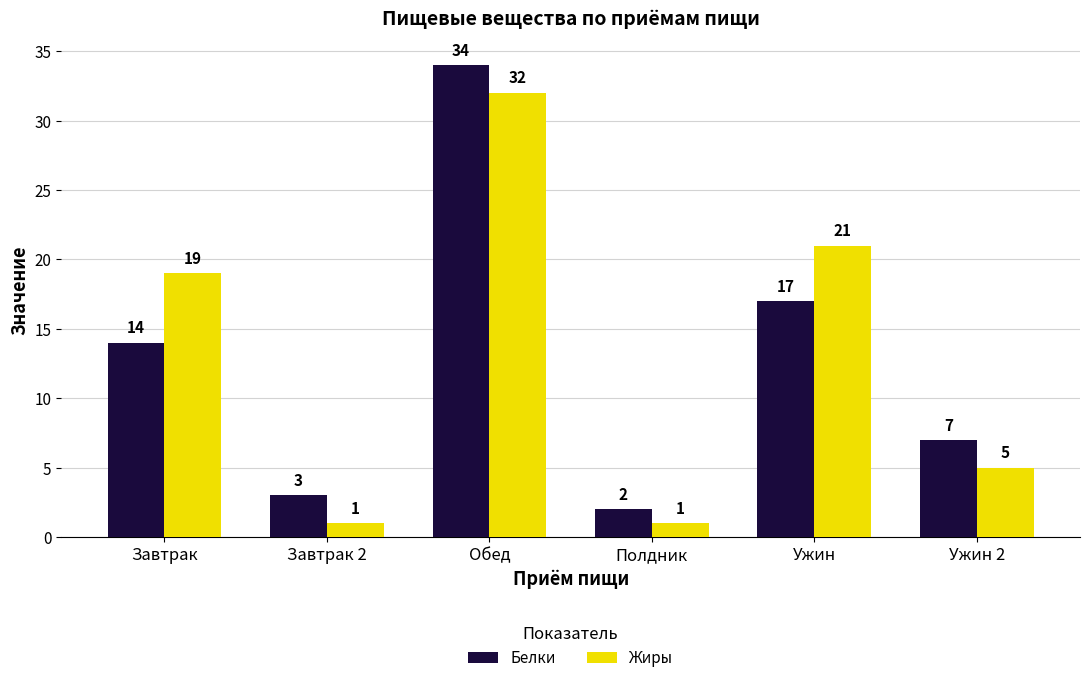

What is the sum of all Жиры values?

79